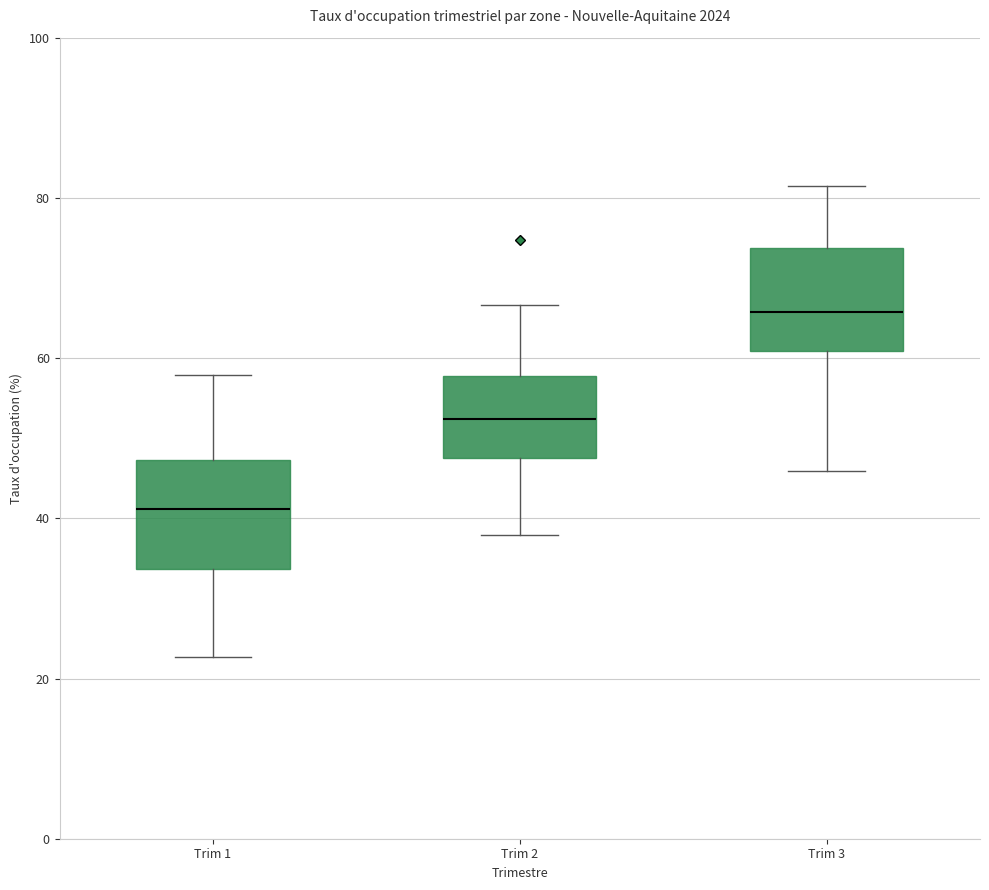

Where does the lower whisker of the box for Trim 3 end on the y-axis? The values are not printed on the chart, so give them approximately, as read against the axis.

46